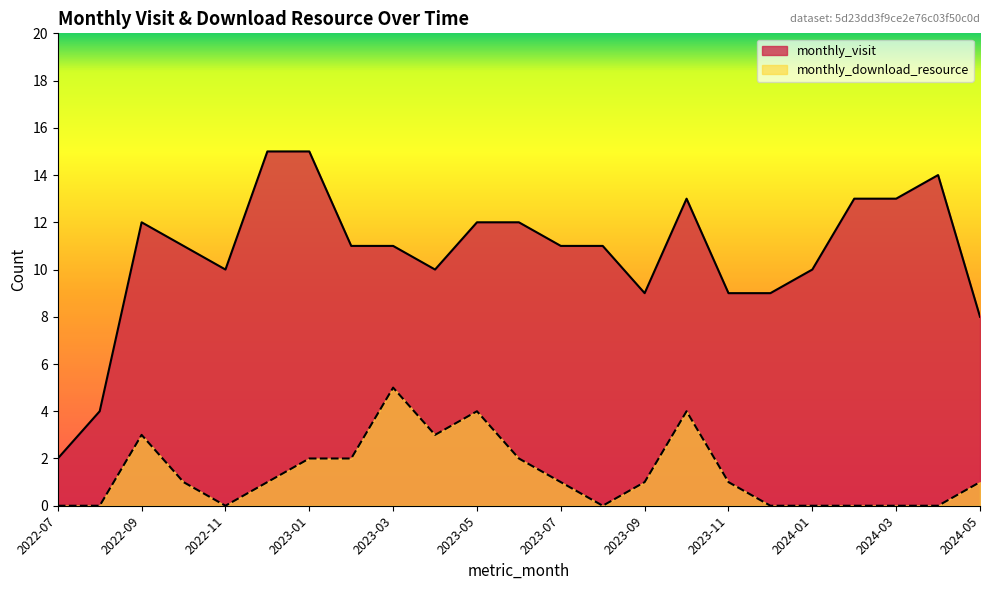

True or false: monthly_visit has a value of 11 at 2023-08.

True